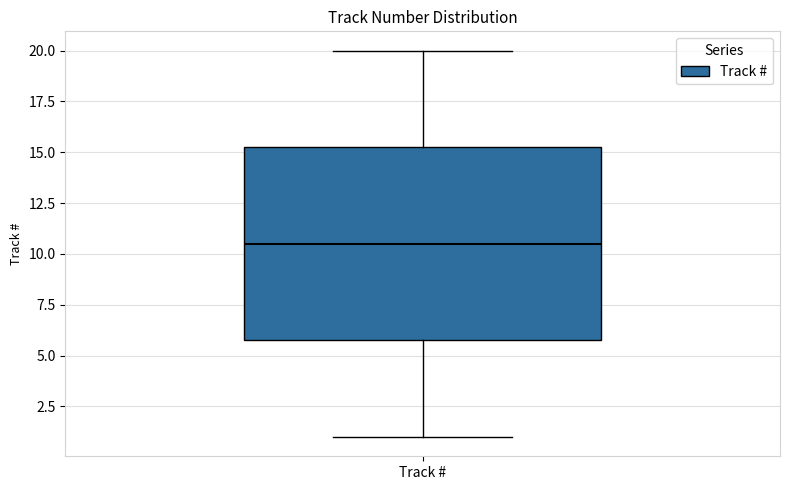

Transcribe this box plot: give where the median line is, the range the box spans, and where the two whiskers end, as read against the y-axis. The values are not printed on the chart, so give them approximately, as read against the axis.

median 10.5, box 6.0 to 15.5, whiskers 1.0 to 20.0